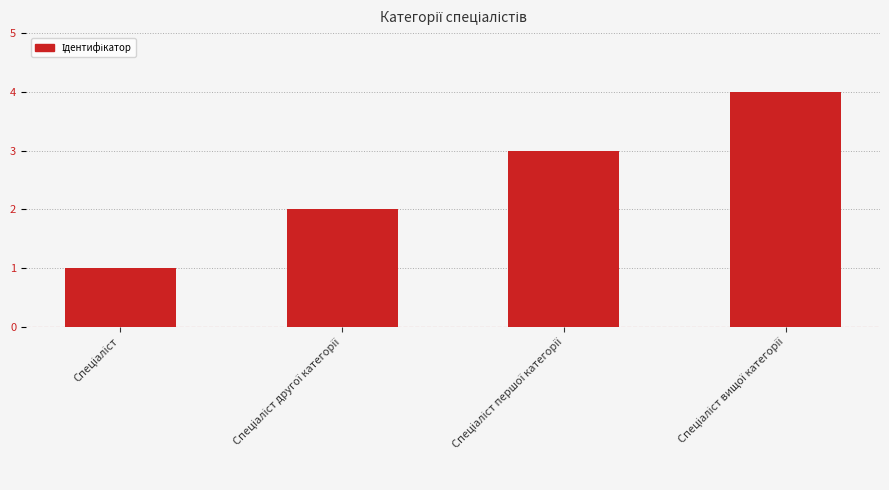

How many distinct data groups are displayed?

1